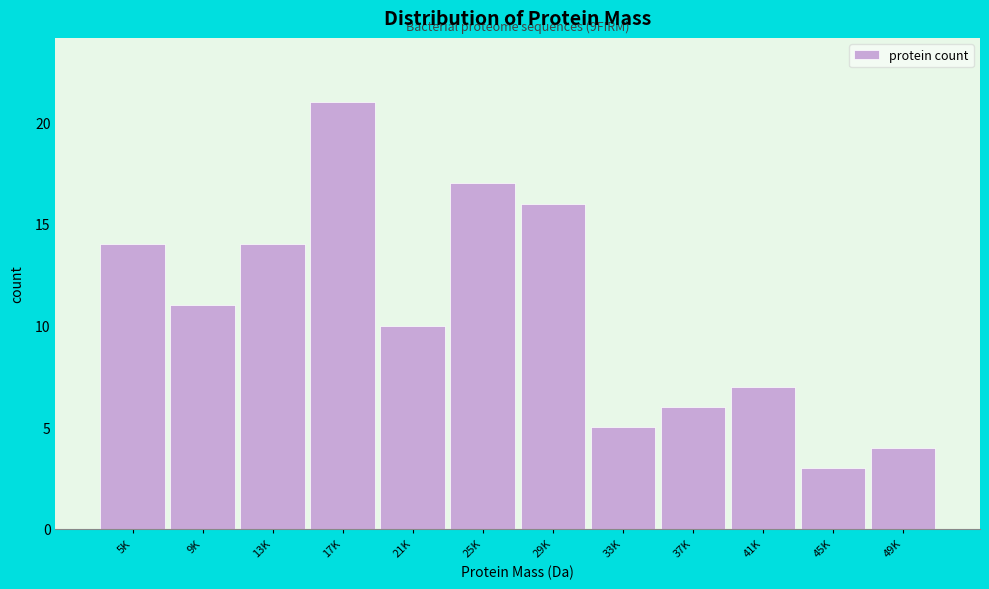

Reading right to left, list all the values displayed in this chart.

4	3	7	6	5	16	17	10	21	14	11	14